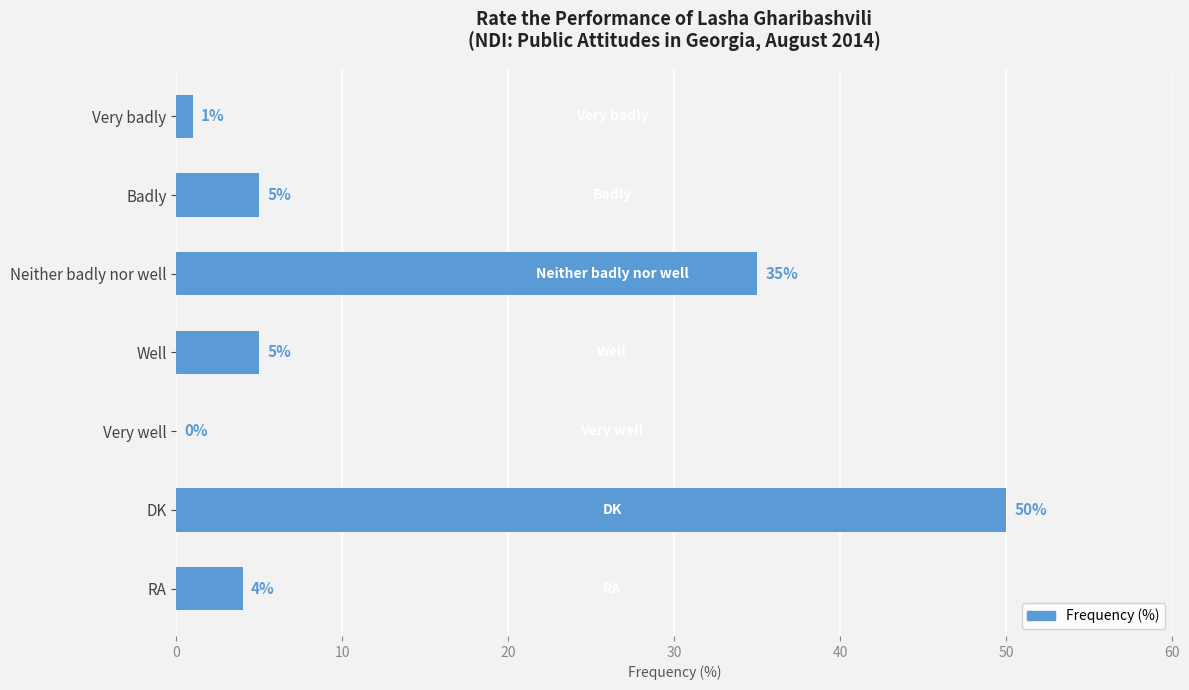

Which label corresponds to the largest value in the chart?

DK